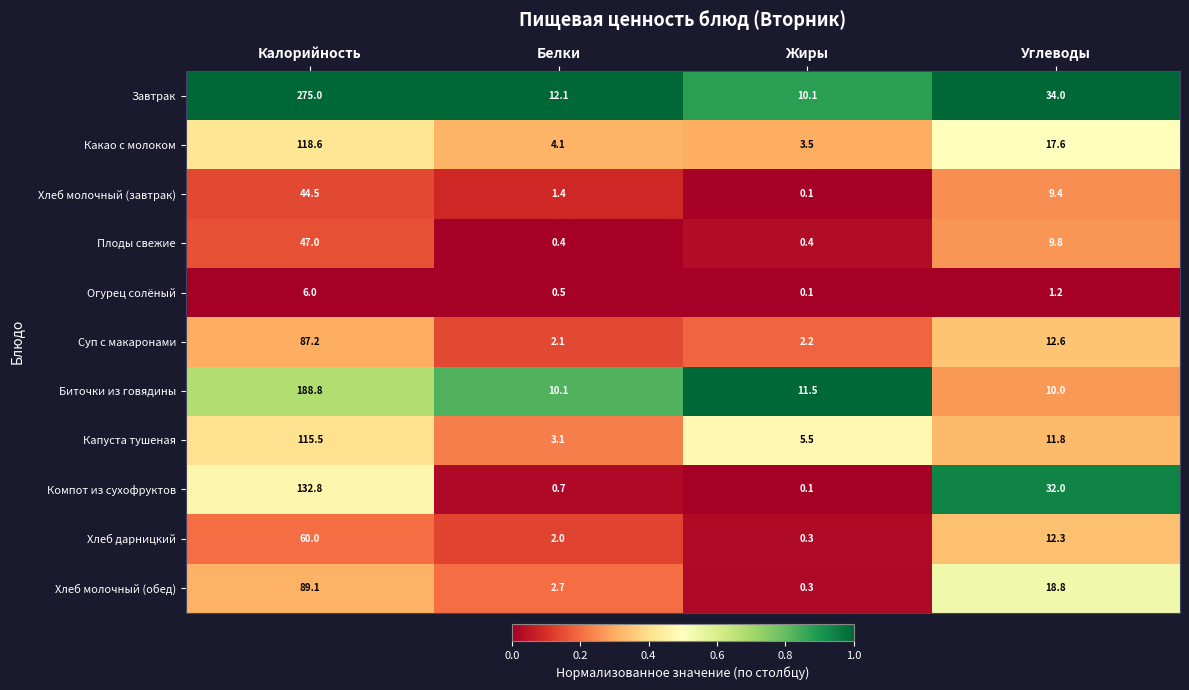

At Калорийность, list the series in order from smallest to largest.

Огурец солёный, Хлеб молочный (завтрак), Плоды свежие, Хлеб дарницкий, Суп с макаронами, Хлеб молочный (обед), Капуста тушеная, Какао с молоком, Компот из сухофруктов, Биточки из говядины, Завтрак